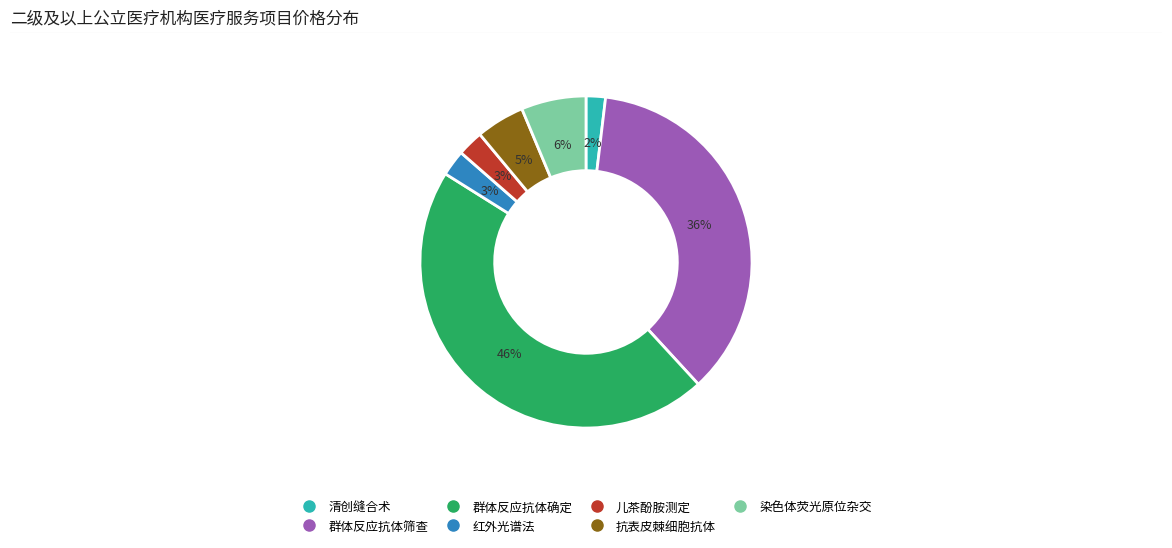

How many slices are in this pie chart?

7